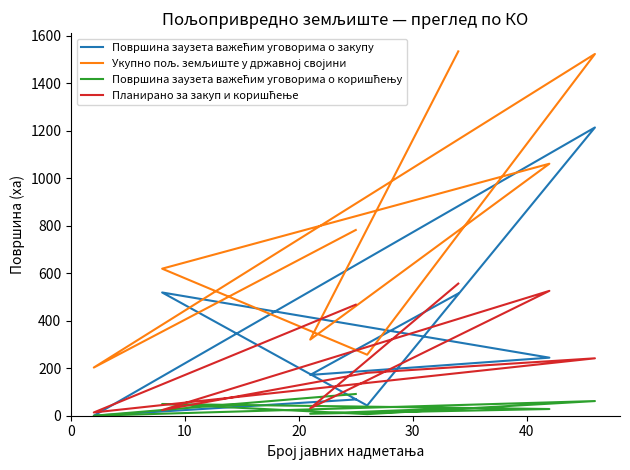

True or false: Укупно пољ. земљиште у државној својини and Планирано за закуп и коришћење cross at least once.

False